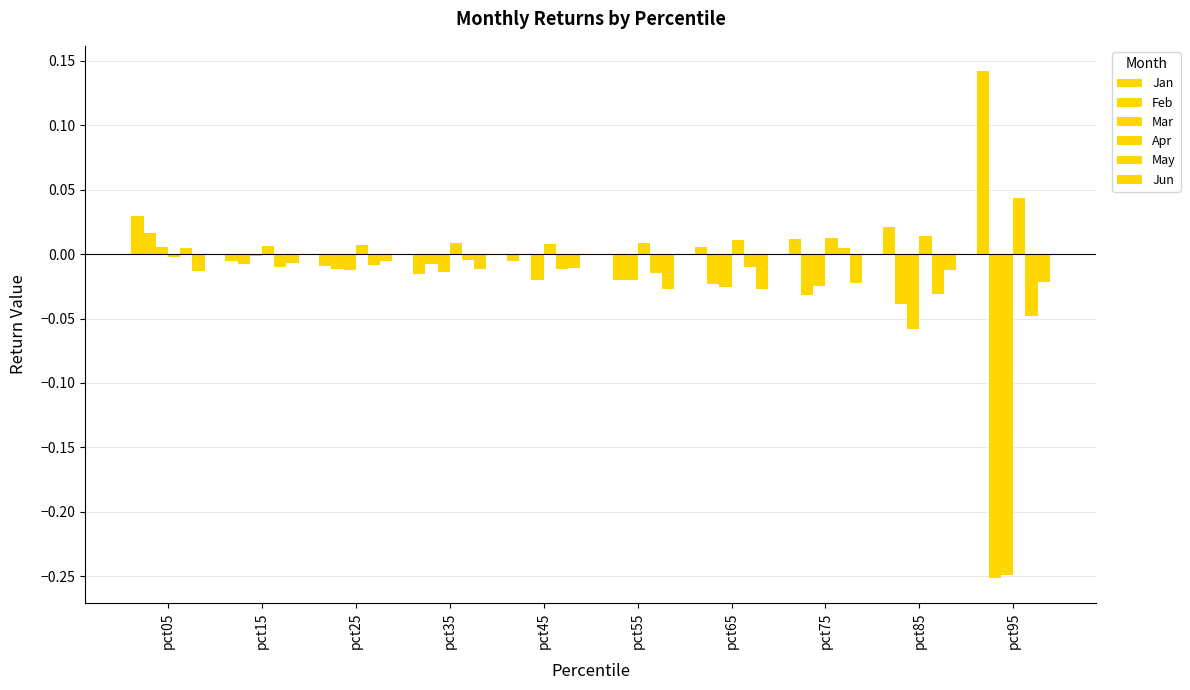

How many positive values does the Apr series have?

9